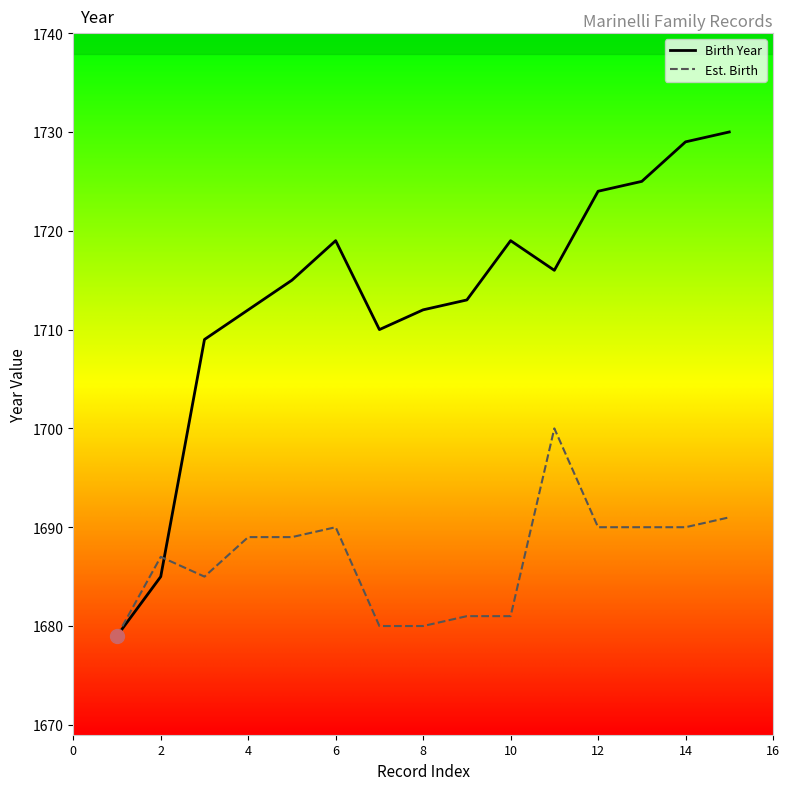

Which category has the lowest value in the Est. Birth series?

1